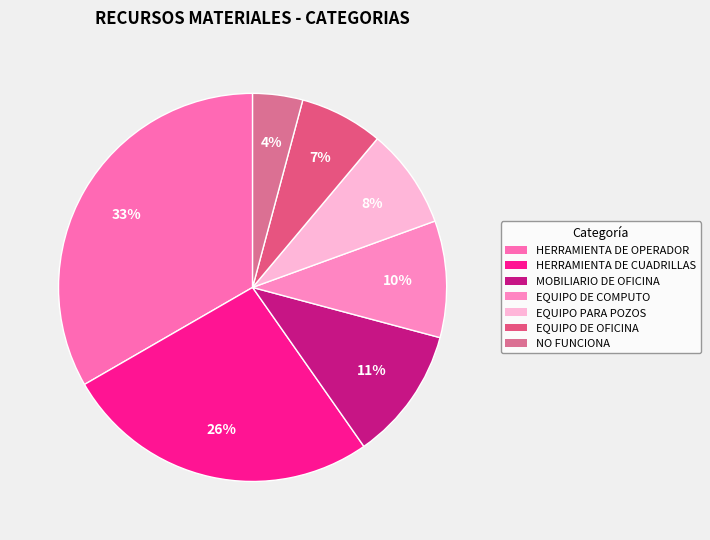

To the nearest percent, what is the difference between the largest and smallest slice percentages?

29%